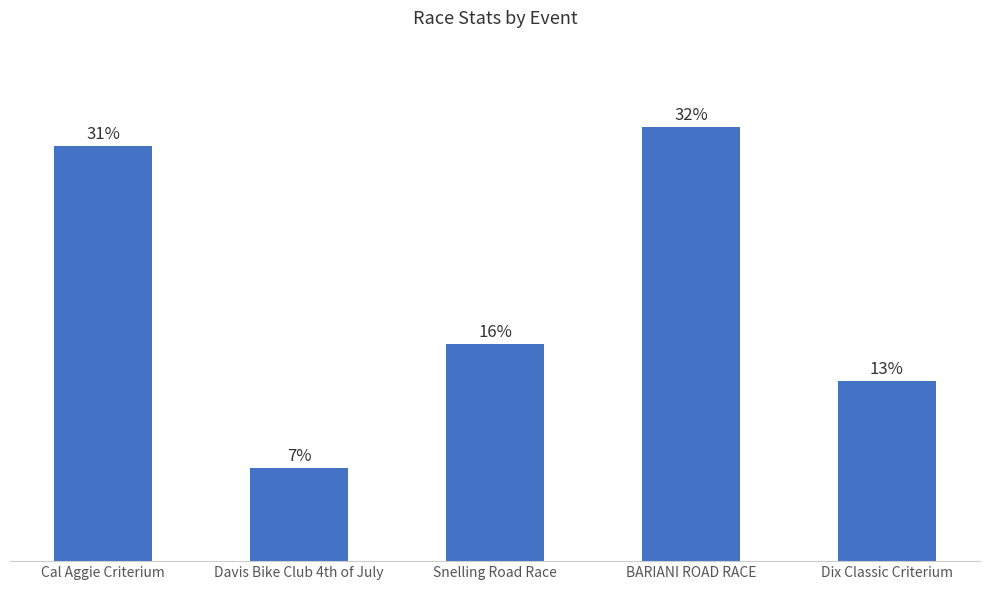

Are the bars horizontal?

No